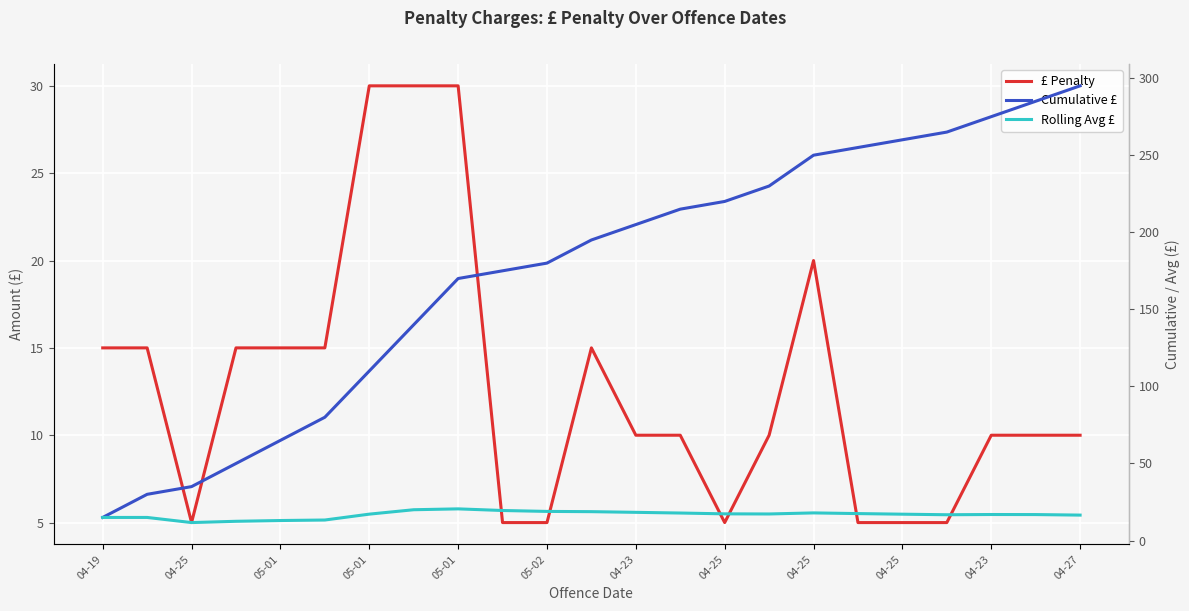

True or false: Cumulative £ has more than 0 points higher than both neighbors.

False